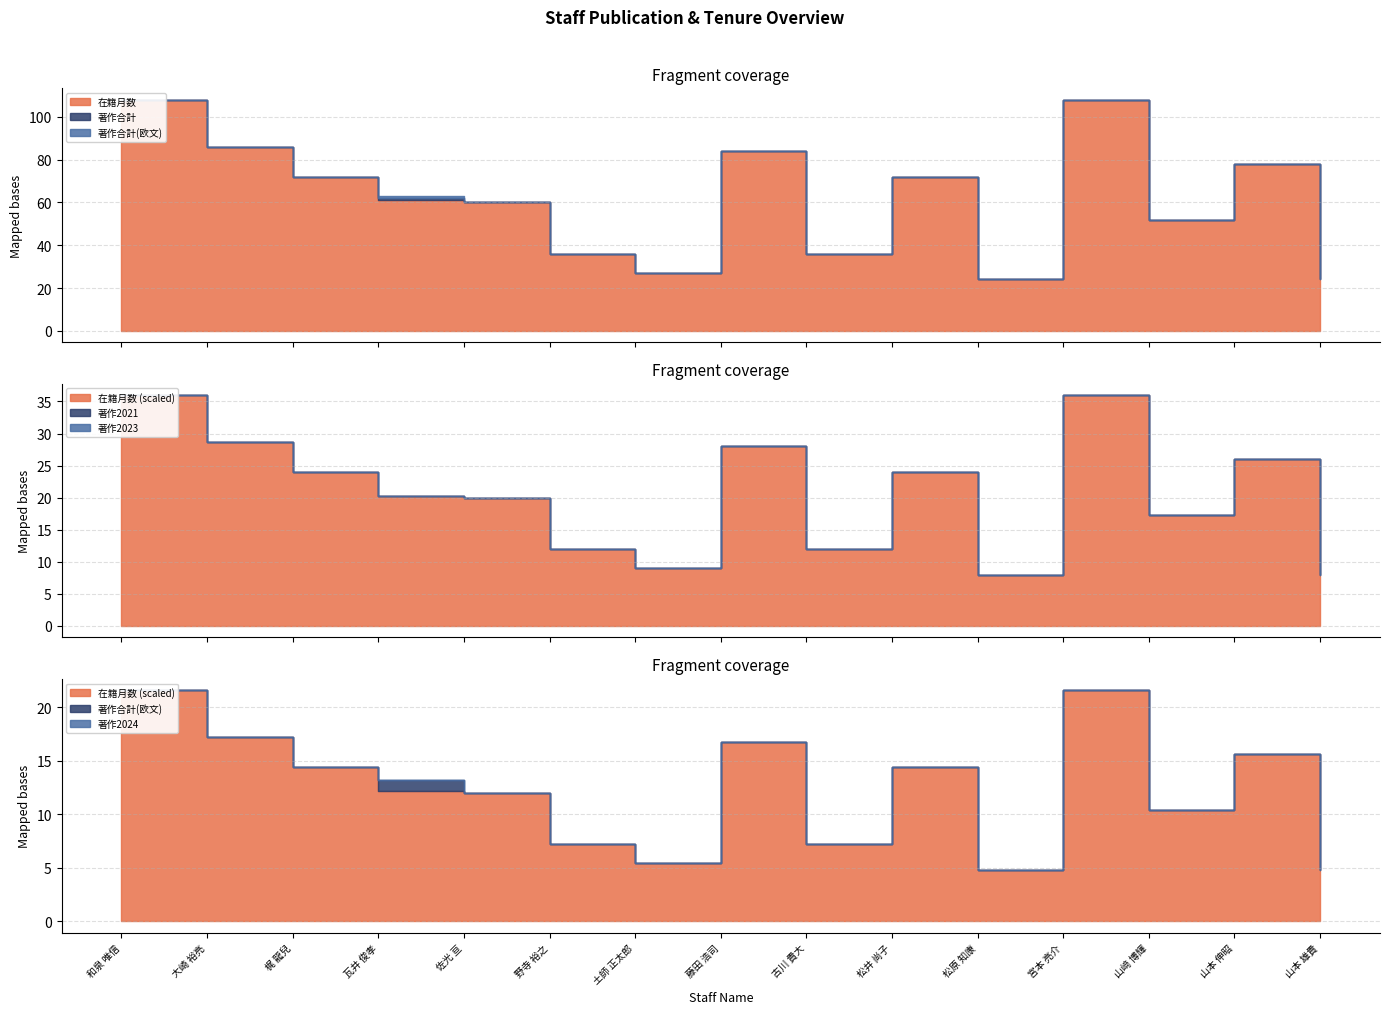

Does the chart have visible grid lines?

Yes